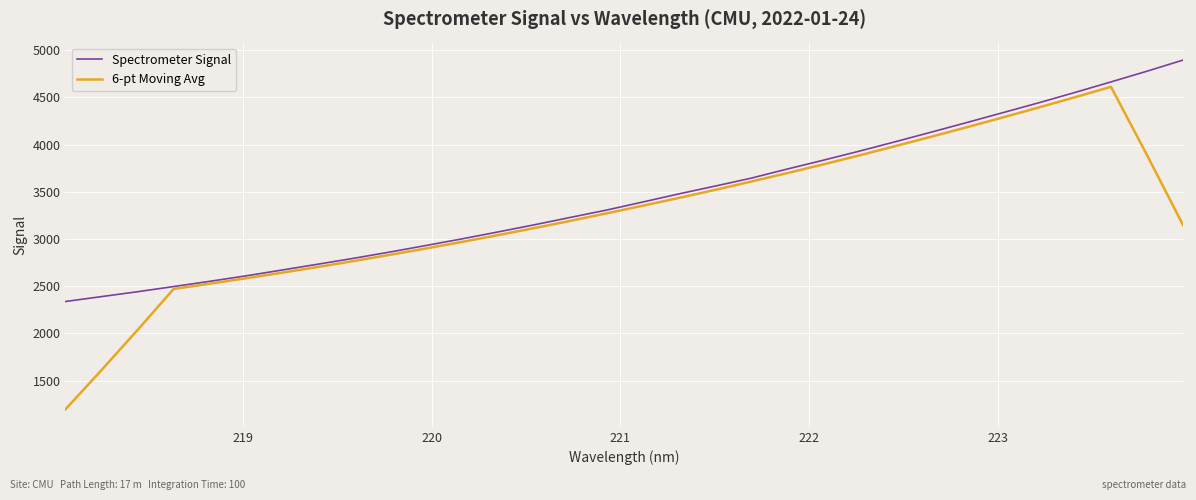

What is the lowest value of the Spectrometer Signal series?

2338.2